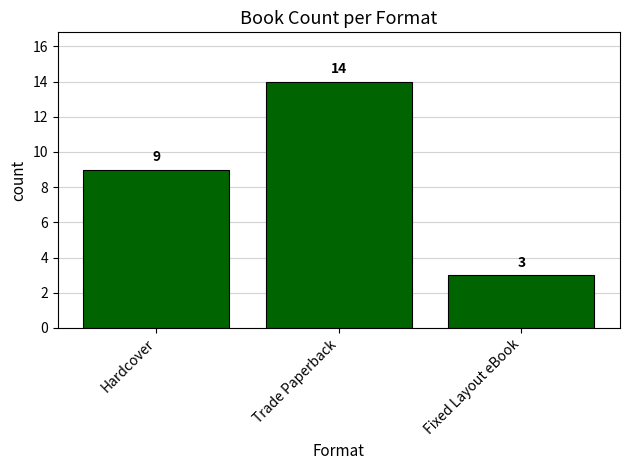

What is the change in value from Hardcover to Trade Paperback?

+5